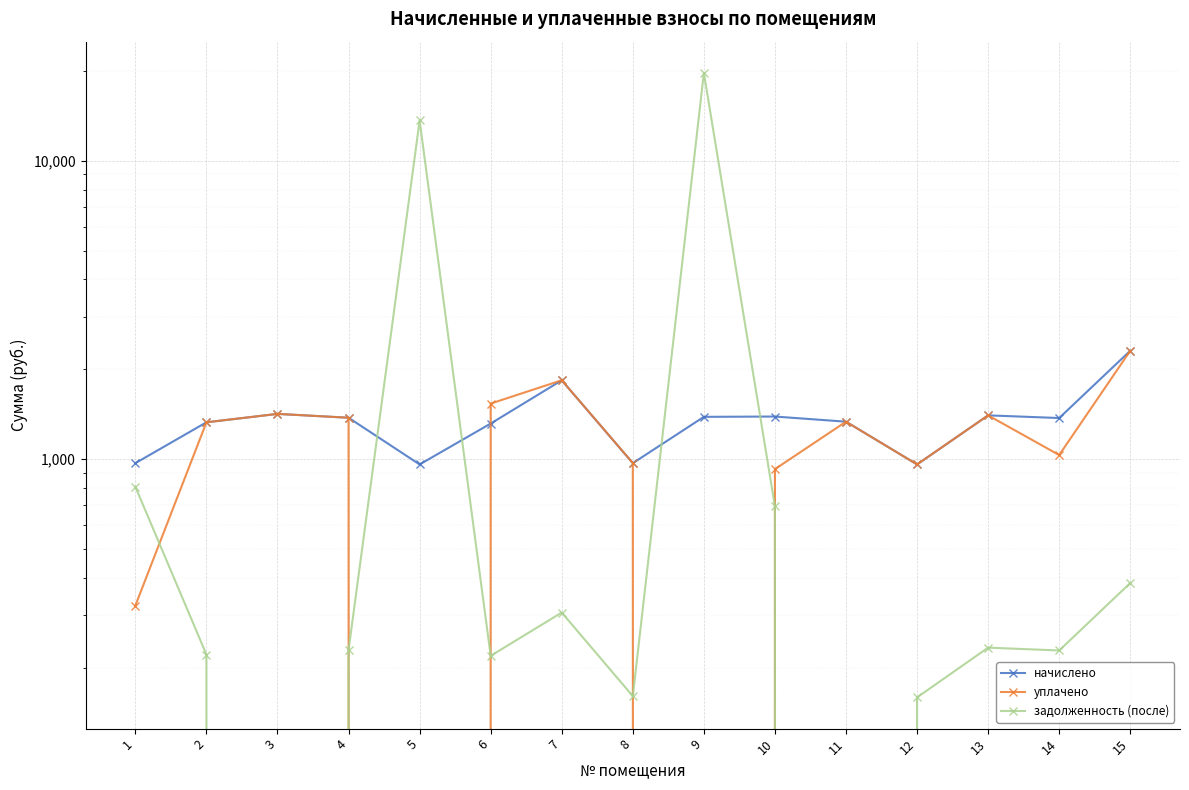

What are all the series names shown in the legend?

начислено, уплачено, задолженность (после)